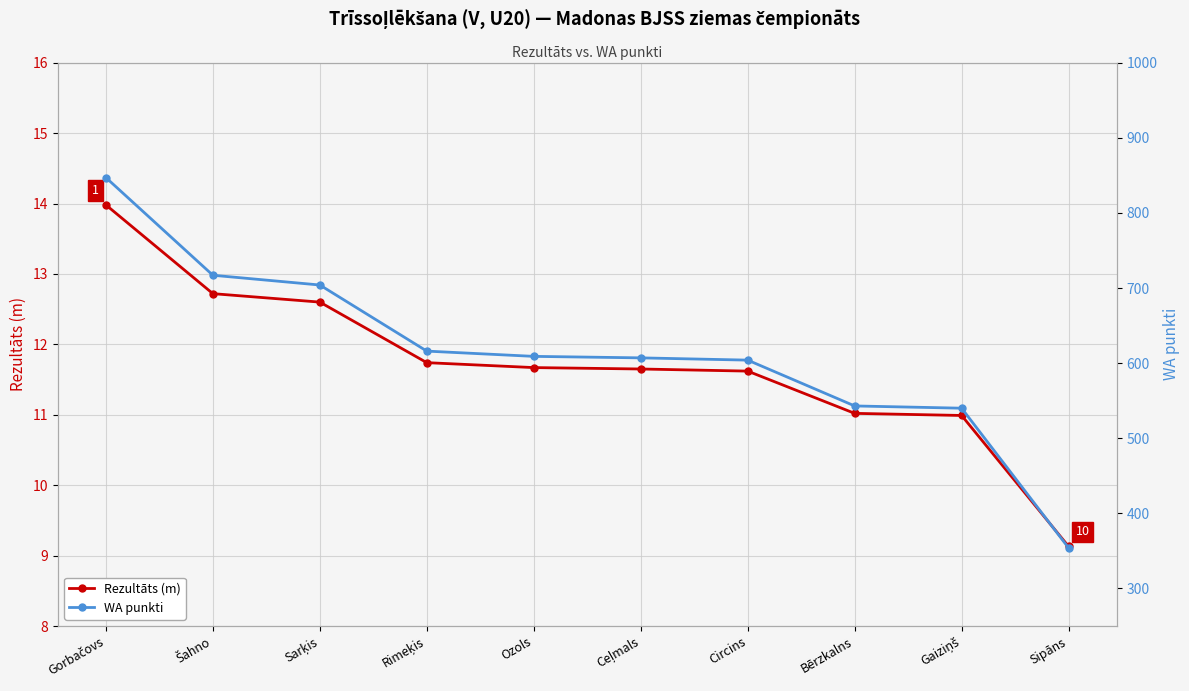

Rank the series by their average value, from lowest to highest.

Rezultāts (m), WA punkti